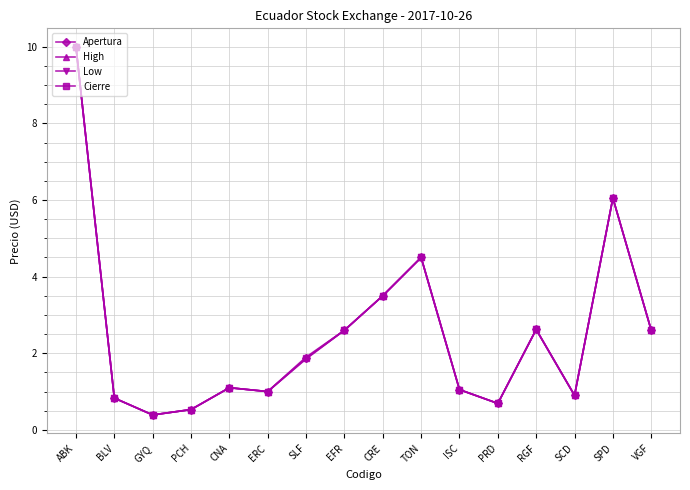

What is the label of the 10th point from the left?

TON